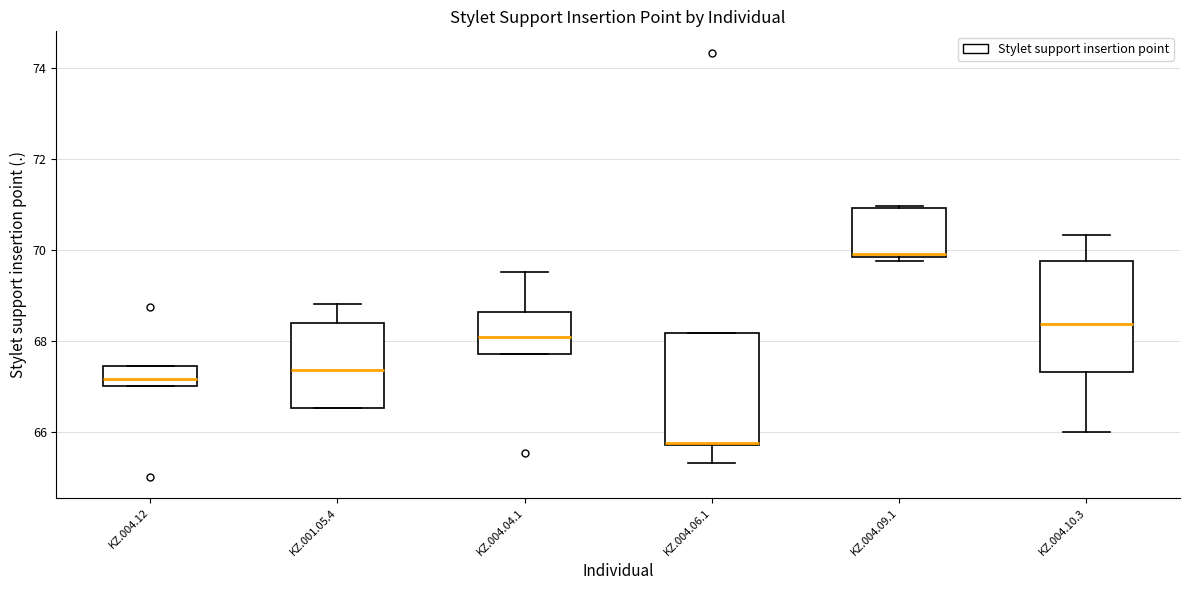

Reading left to right, transcribe this box plot: for each box, give where its median line is, the range the box spans, and where its two whiskers end, as read against the y-axis. The values are not printed on the chart, so give them approximately, as read against the axis.

KZ.004.12: median 67.2, box 67.0 to 67.4, whiskers 67.0 to 67.4
KZ.001.05.4: median 67.4, box 66.6 to 68.4, whiskers 66.6 to 68.8
KZ.004.04.1: median 68.0, box 67.8 to 68.6, whiskers 67.8 to 69.6
KZ.004.06.1: median 65.8 (drawn on the box's lower edge), box 65.8 to 68.2, whiskers 65.4 to 68.2
KZ.004.09.1: median 70.0, box 69.8 to 71.0, whiskers 69.8 (just below the box's lower edge) to 71.0
KZ.004.10.3: median 68.4, box 67.4 to 69.8, whiskers 66.0 to 70.4